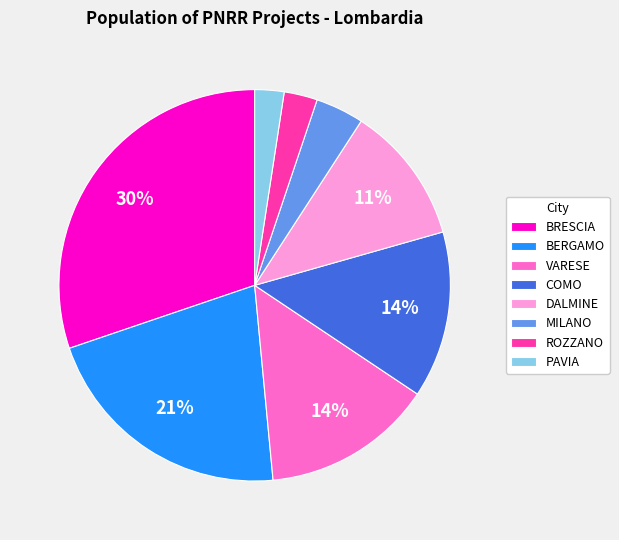

How many slices are in this pie chart?

8